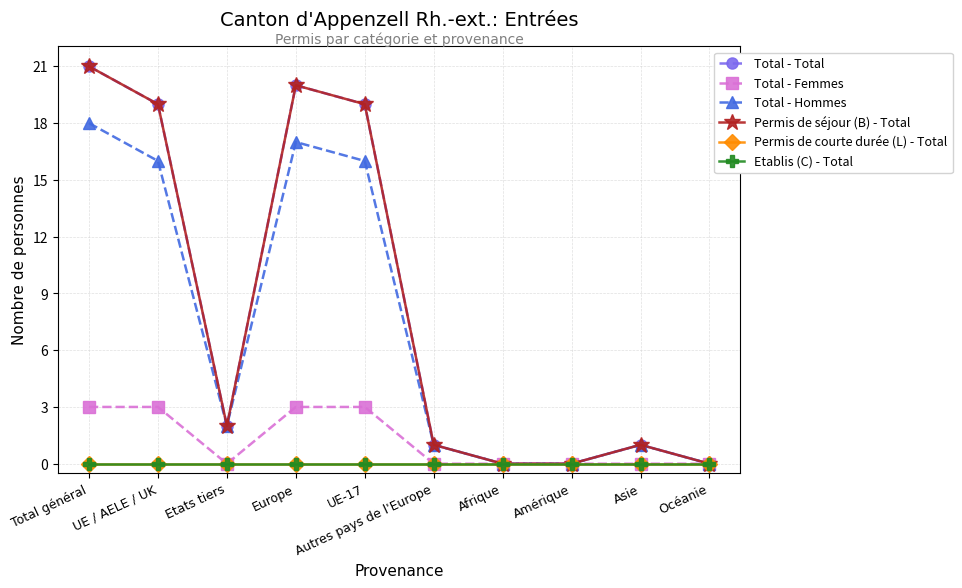

Which series has the largest total across all categories?

Total - Total